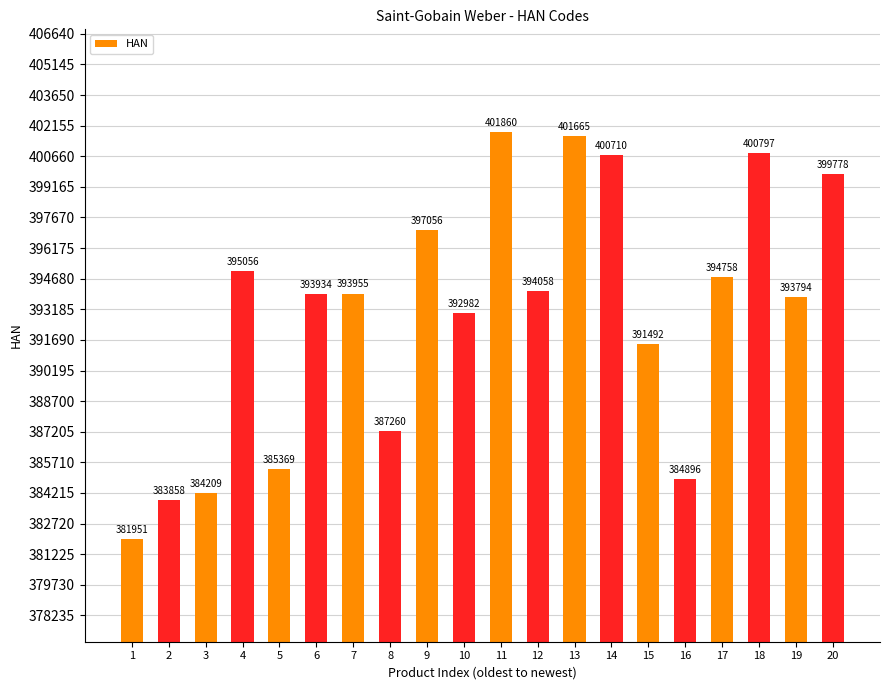

The chart shows a value of 381951 at 1. True or false?

True